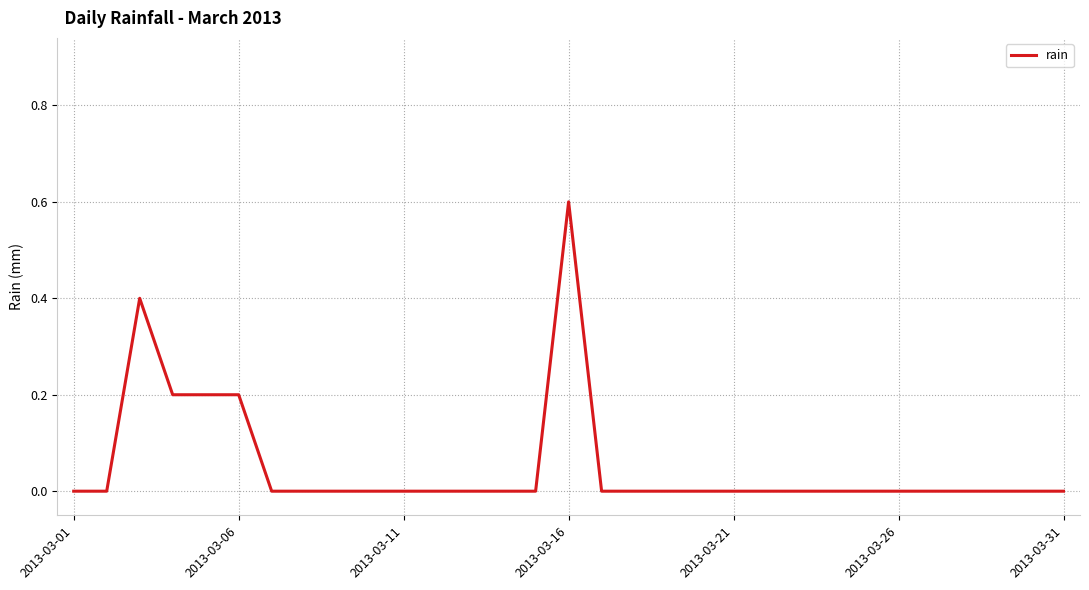

What is the difference between the maximum and minimum values?

0.6